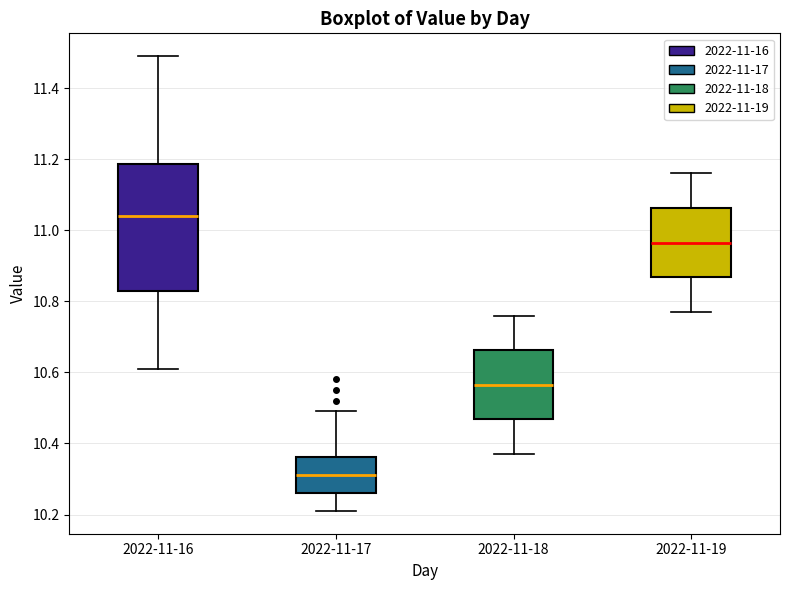

Reading left to right, transcribe this box plot: for each box, give where its median line is, the range the box spans, and where its two whiskers end, as read against the y-axis. The values are not printed on the chart, so give them approximately, as read against the axis.

2022-11-16: median 11.04, box 10.84 to 11.18, whiskers 10.62 to 11.50
2022-11-17: median 10.32, box 10.26 to 10.36, whiskers 10.22 to 10.50
2022-11-18: median 10.56, box 10.46 to 10.66, whiskers 10.38 to 10.76
2022-11-19: median 10.96, box 10.86 to 11.06, whiskers 10.78 to 11.16